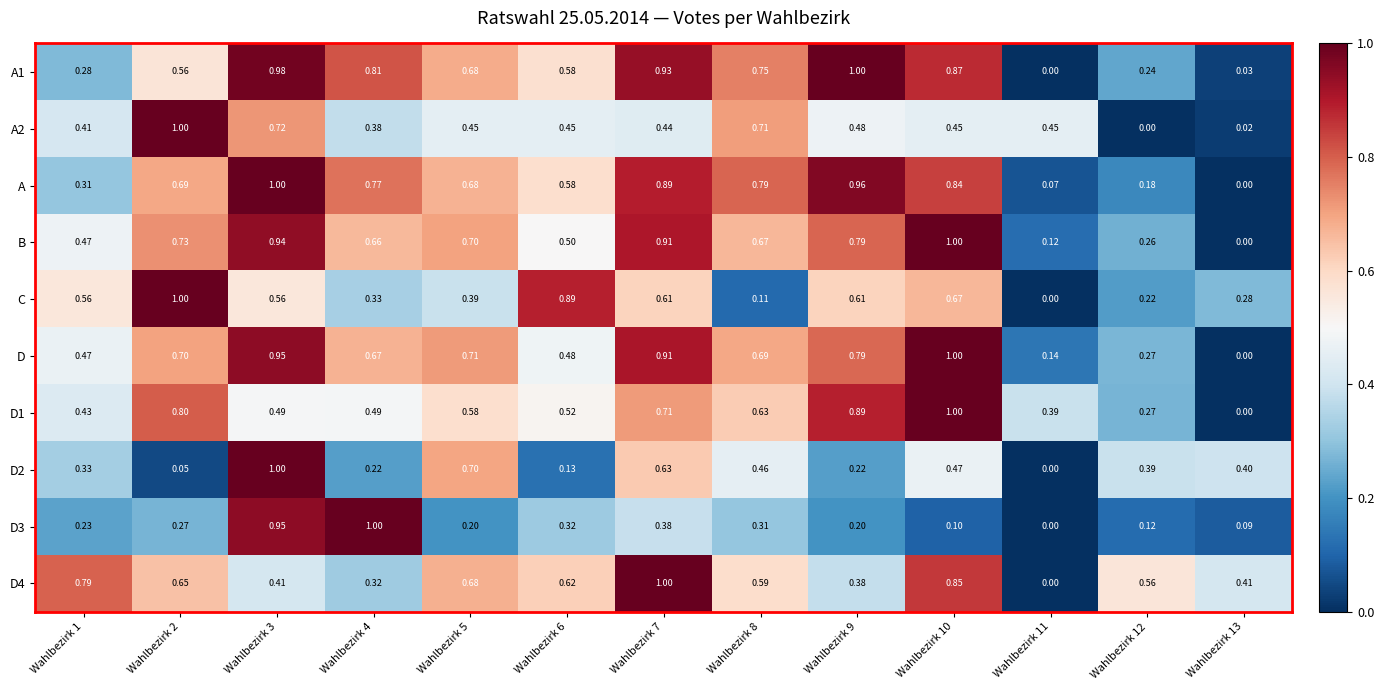

Is the value of D4 at Wahlbezirk 12 greater than the value of D1 at Wahlbezirk 8?

No